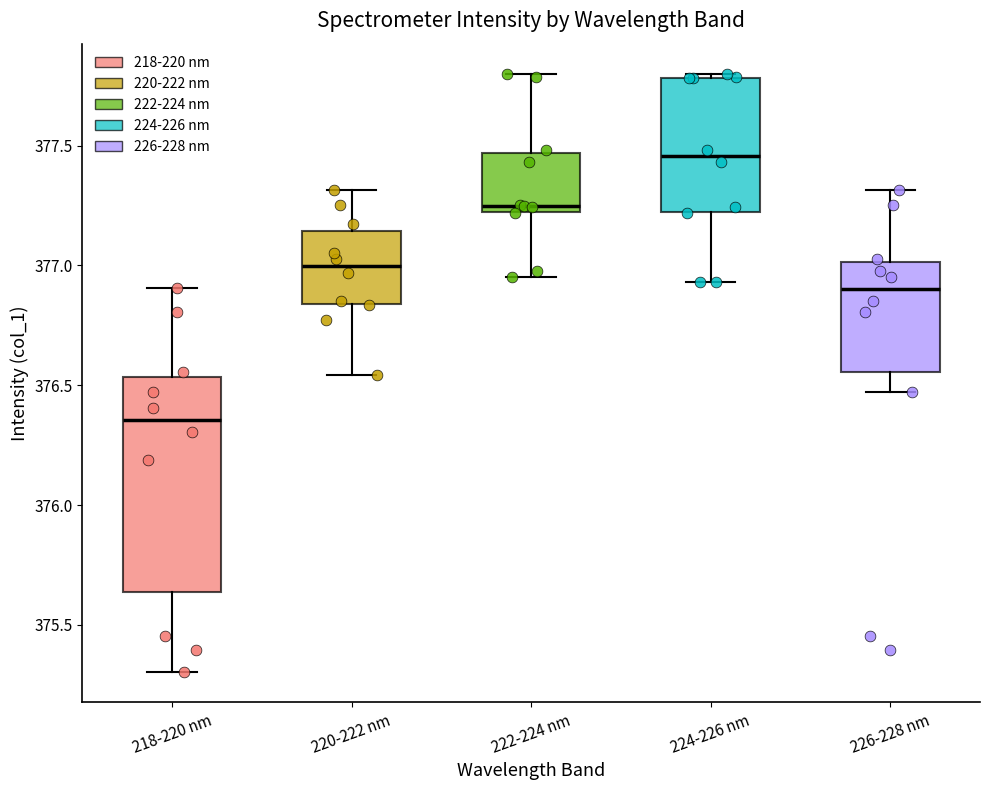

Reading left to right, read every box against the y-axis: the position of its median line, the range the box covers, and the ends of its whiskers. The values are not printed on the chart, so give them approximately, as read against the axis.

218-220 nm: median 376.35, box 375.65 to 376.55, whiskers 375.30 to 376.90
220-222 nm: median 377.00, box 376.85 to 377.15, whiskers 376.55 to 377.30
222-224 nm: median 377.25, box 377.20 to 377.45, whiskers 376.95 to 377.80
224-226 nm: median 377.45, box 377.20 to 377.80, whiskers 376.95 to 377.80 (just above the box's upper edge)
226-228 nm: median 376.90, box 376.55 to 377.00, whiskers 376.45 to 377.30